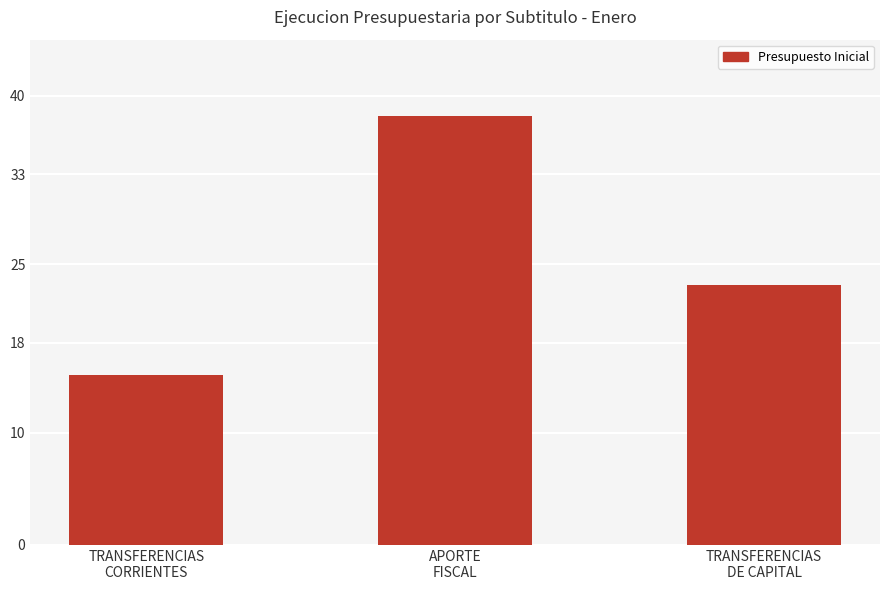

True or false: the data shows 4118454 at TRANSFERENCIAS
CORRIENTES.

False